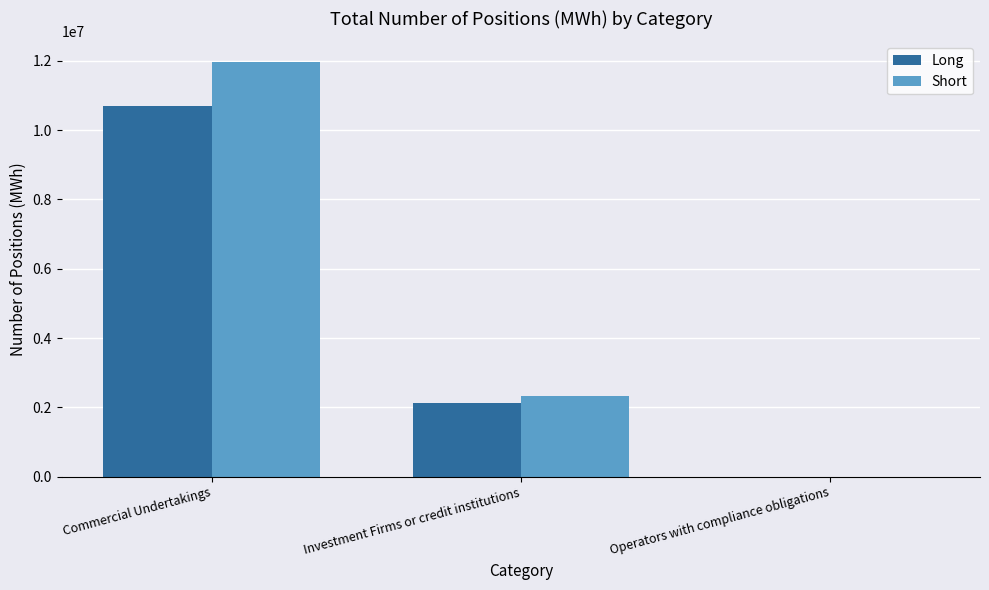

Which series changed the most between Commercial Undertakings and Investment Firms or credit institutions?

Short